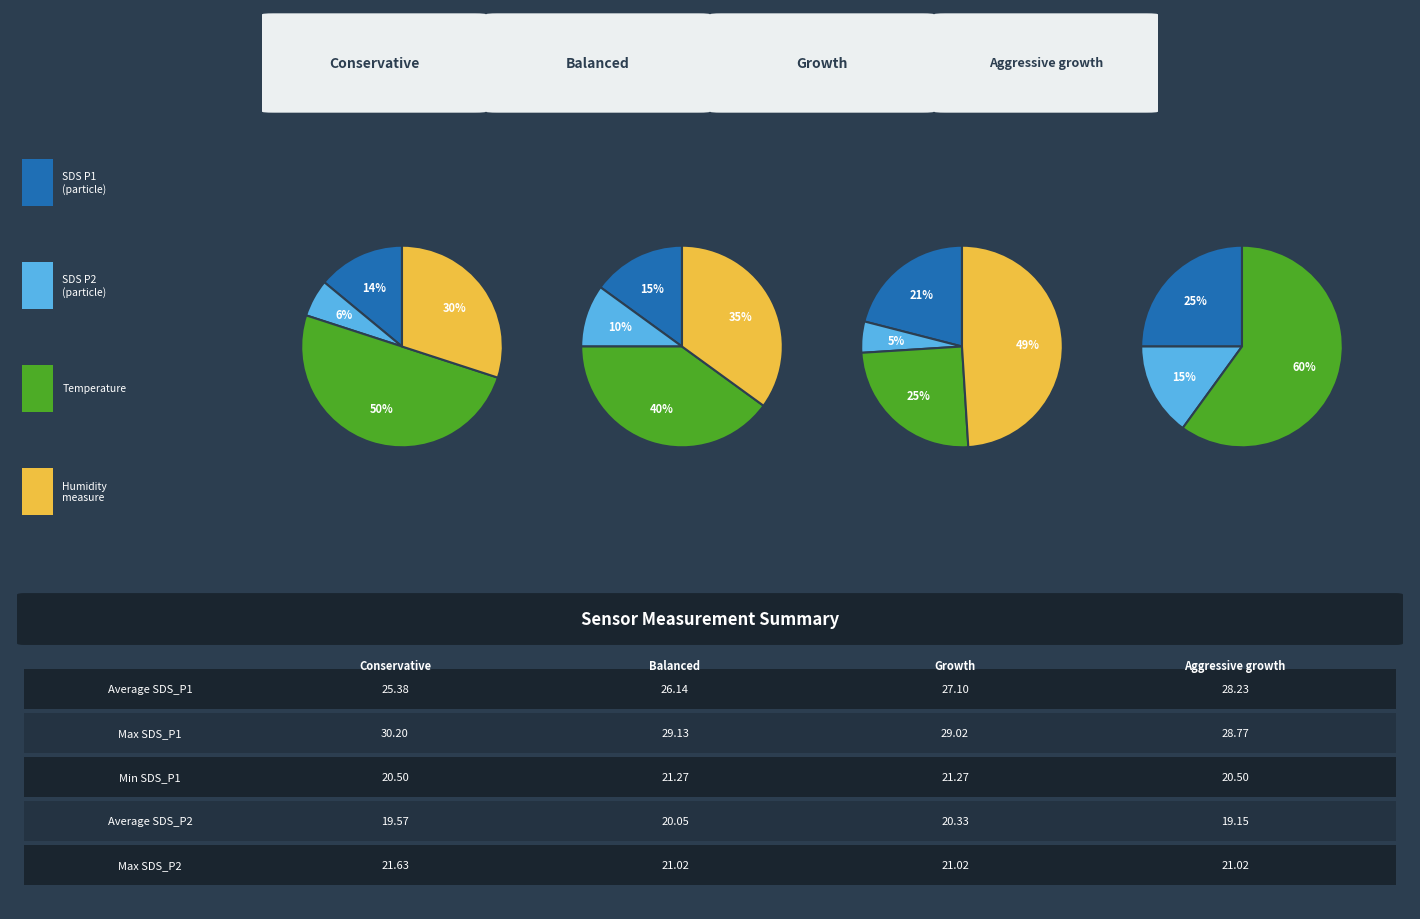

Does 10 account for over 50% of the chart?

No